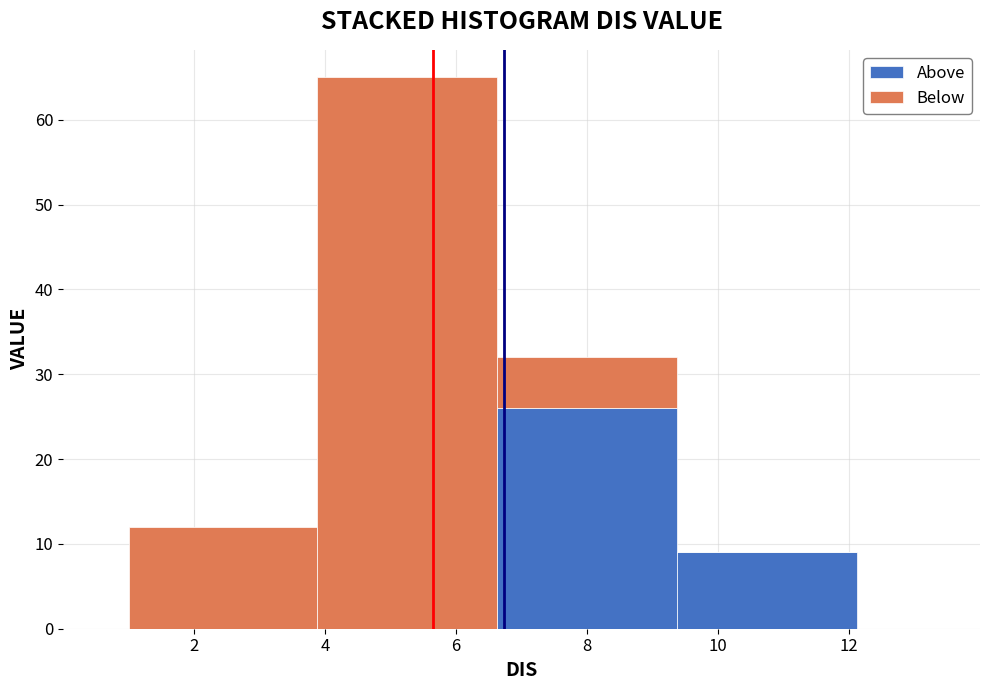

What is the total height of the stacked bar covering 1.0 to 3.8 on the x-axis? Neither the bar edges nor the heights are printed on the chart, so give them approximately, as read against the axes.

12